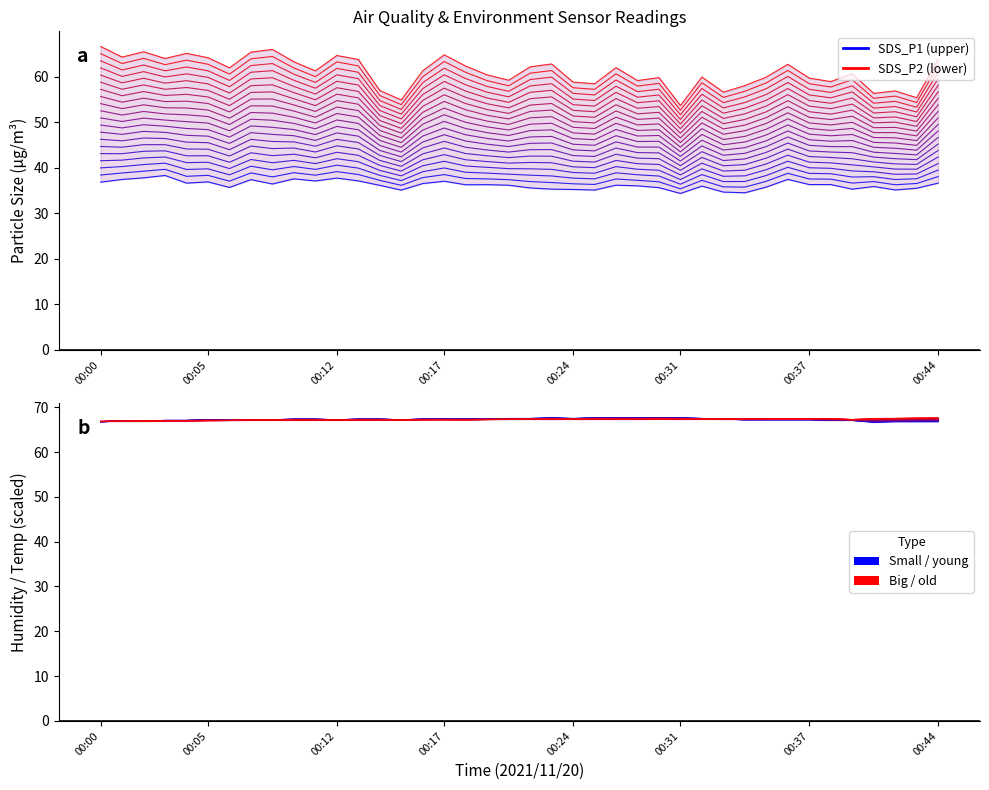

True or false: Env line 0 and SDS line 0 cross at least once.

False